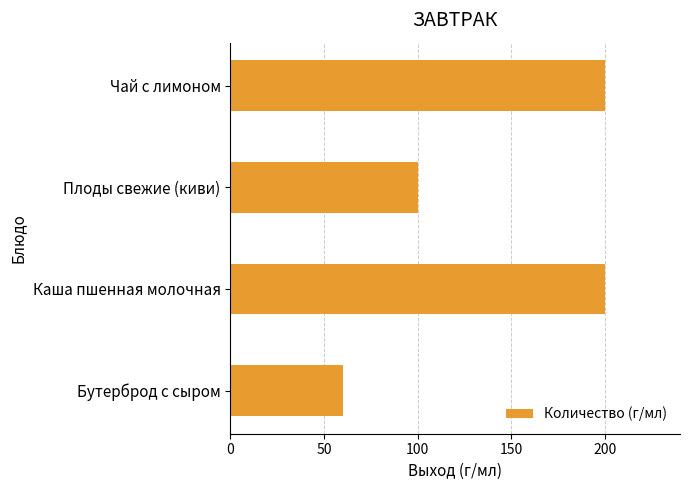

What is the change in value from Бутерброд с сыром to Каша пшенная молочная?

+140